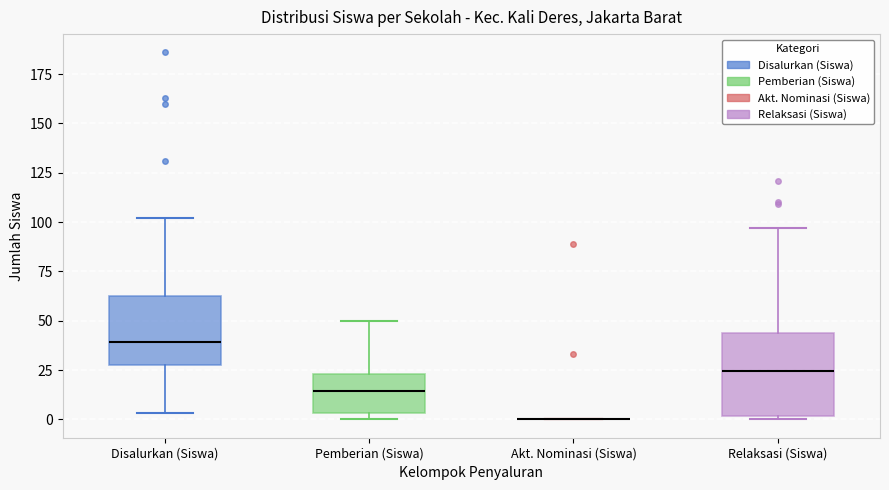

Which box is the tallest, from its lower edge to its upper edge?

Relaksasi (Siswa)